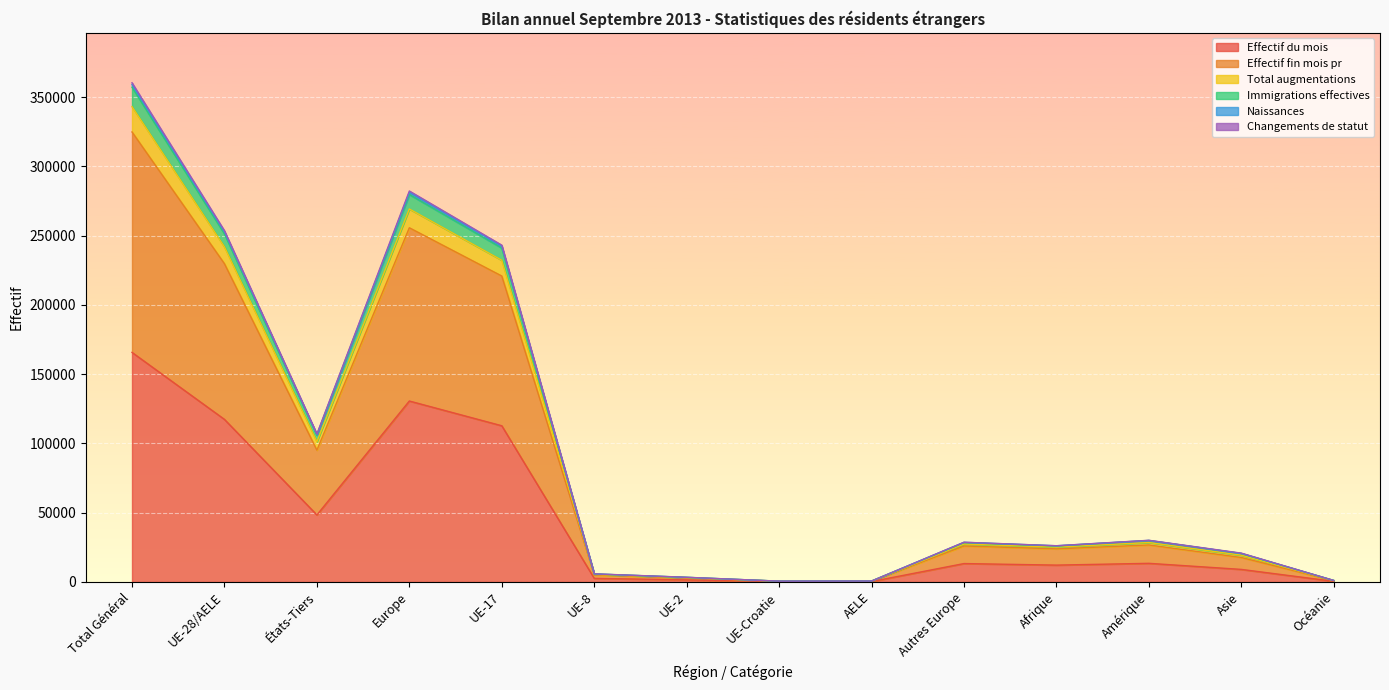

What is the difference between the highest and lowest values at Autres Europe?

15394